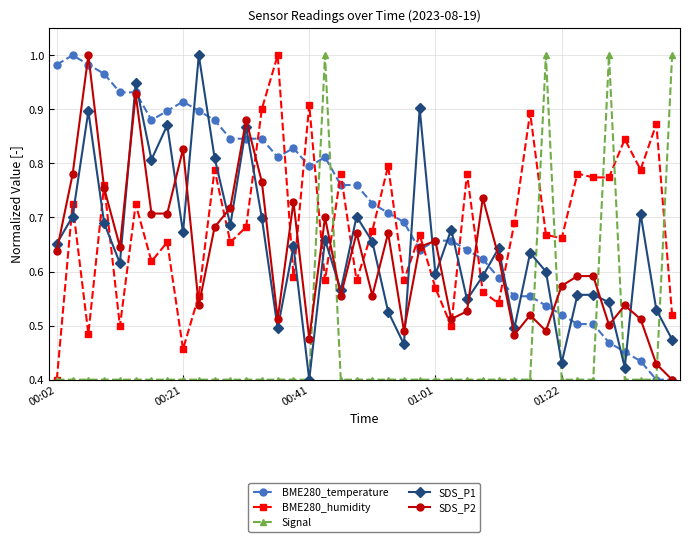

Which series has the largest total across all categories?

BME280_temperature